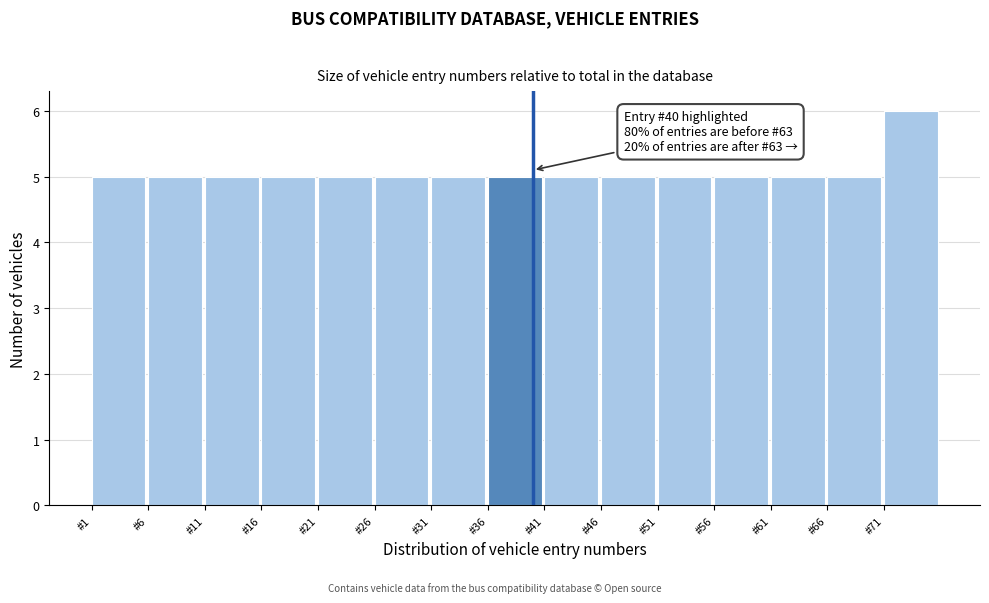

Which range on the x-axis has the tallest bar?

71 to 76